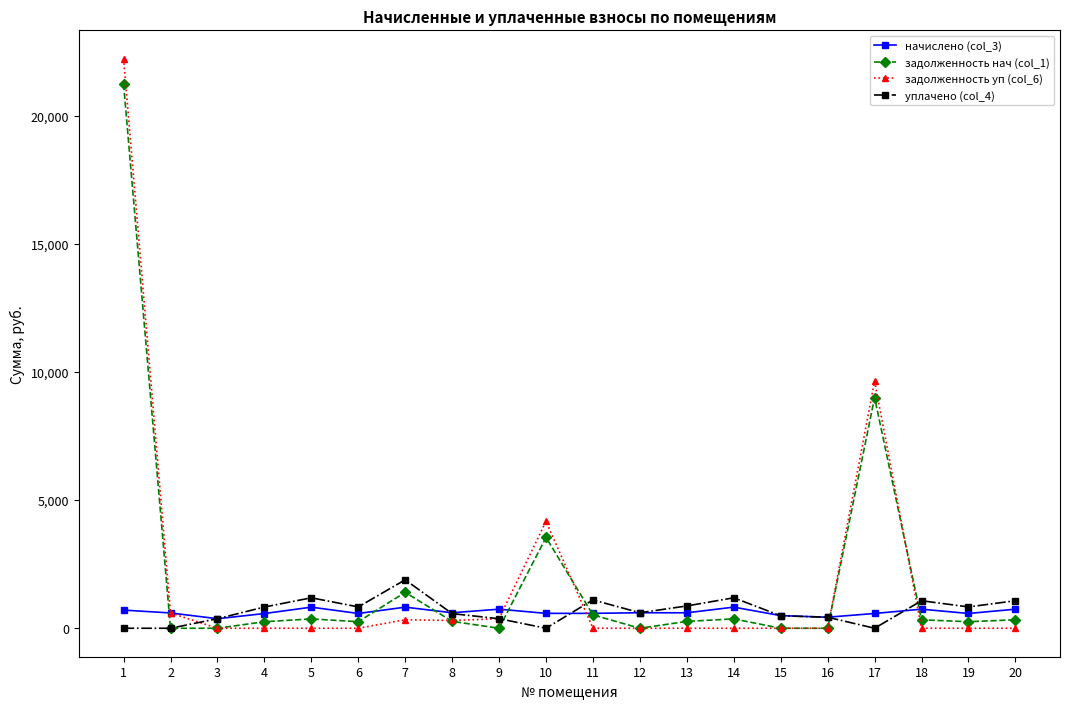

What is the value of the задолженность нач (col_1) point at the 19th from the left?

255.5